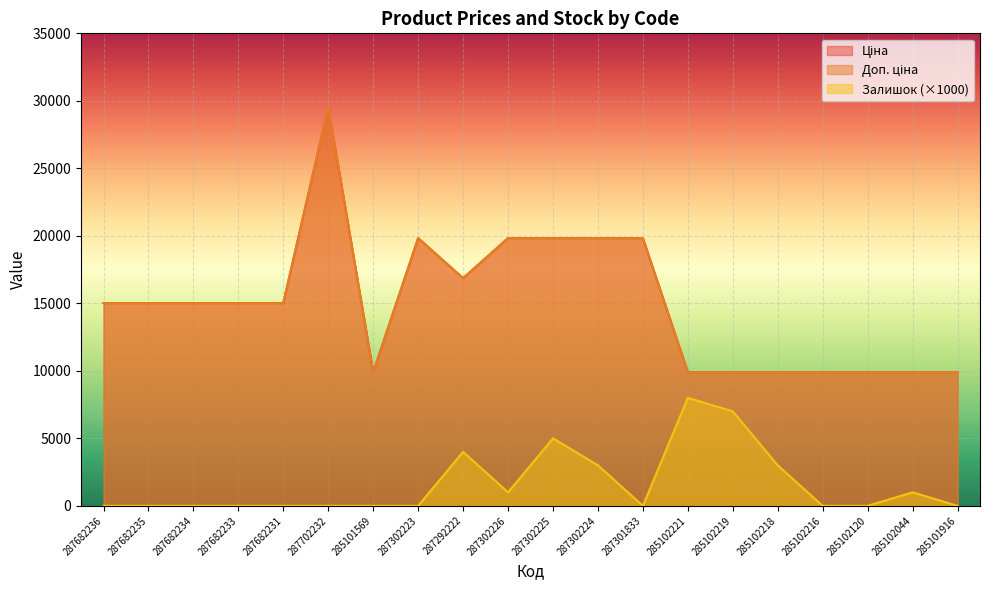

At which label does Доп. ціна first exceed 15019?

287682236